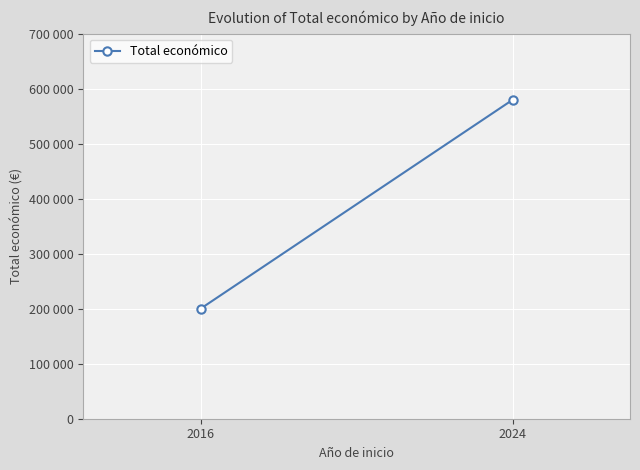

Which has a higher value, 2024 or 2016?

2024